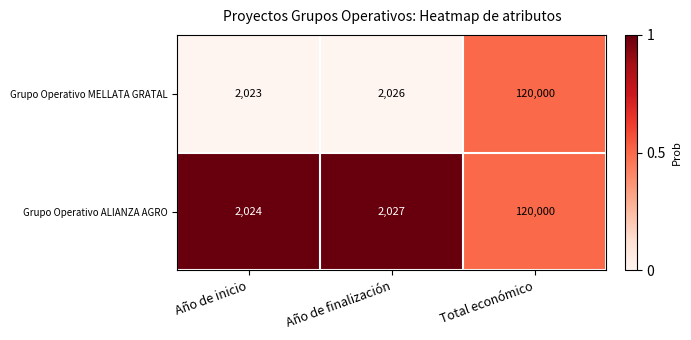

Reading left to right, extract all data points from this chart.

Grupo Operativo MELLATA GRATAL: 2023	2026	120000
Grupo Operativo ALIANZA AGRO: 2024	2027	120000